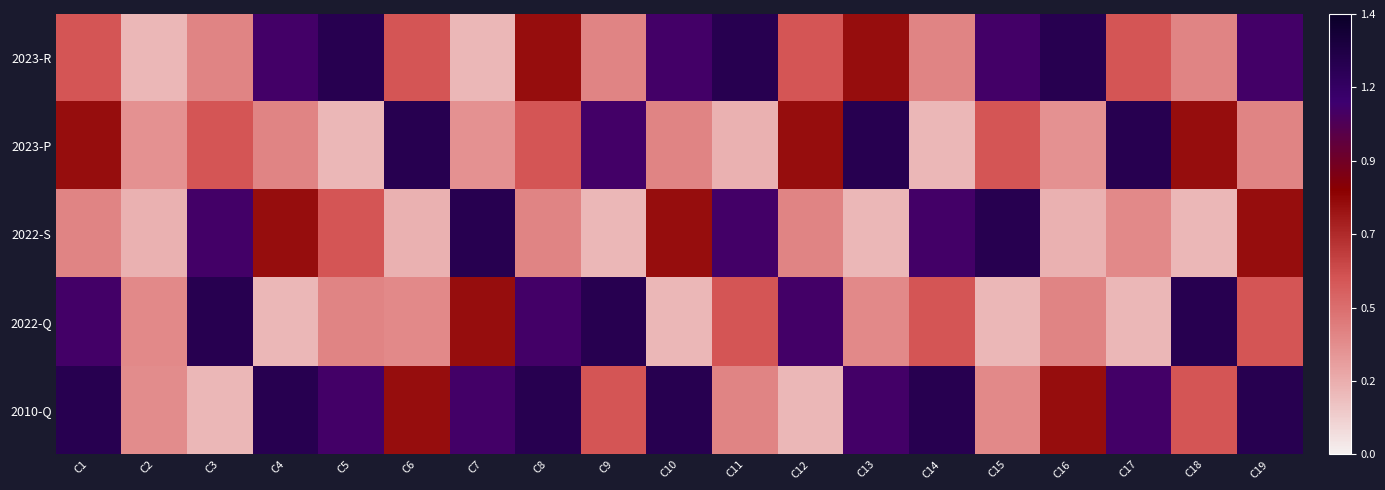

Reading right to left, transcribe all the data shown in this chart.

2023-R: C19=470	C18=165	C17=240	C16=530	C15=470	C14=165	C13=340	C12=240	C11=530	C10=470	C9=165	C8=340	C7=85	C6=240	C5=530	C4=470	C3=165	C2=85	C1=240
2023-P: C19=165	C18=340	C17=530	C16=145	C15=240	C14=85	C13=530	C12=340	C11=95	C10=165	C9=470	C8=240	C7=145	C6=530	C5=85	C4=165	C3=240	C2=145	C1=340
2022-S: C19=340	C18=85	C17=155	C16=95	C15=530	C14=470	C13=85	C12=165	C11=470	C10=340	C9=85	C8=165	C7=530	C6=95	C5=240	C4=340	C3=470	C2=95	C1=165
2022-Q: C19=240	C18=530	C17=85	C16=165	C15=85	C14=240	C13=155	C12=470	C11=240	C10=85	C9=530	C8=470	C7=340	C6=155	C5=165	C4=85	C3=530	C2=155	C1=470
2010-Q: C19=530	C18=240	C17=470	C16=340	C15=155	C14=530	C13=470	C12=85	C11=165	C10=530	C9=240	C8=530	C7=470	C6=340	C5=470	C4=530	C3=85	C2=150	C1=530